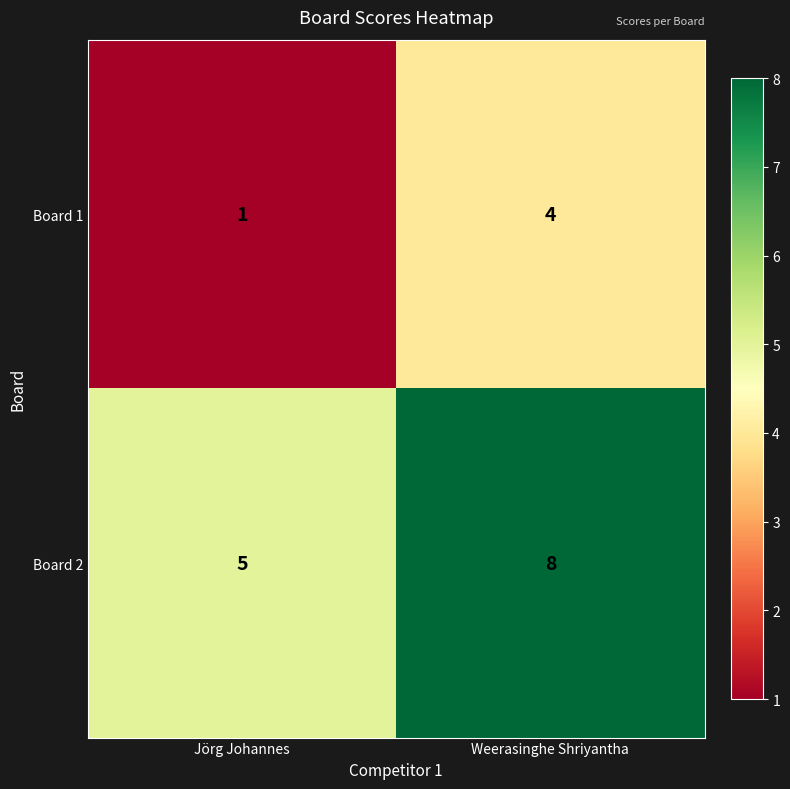

How many series are shown in this chart?

2